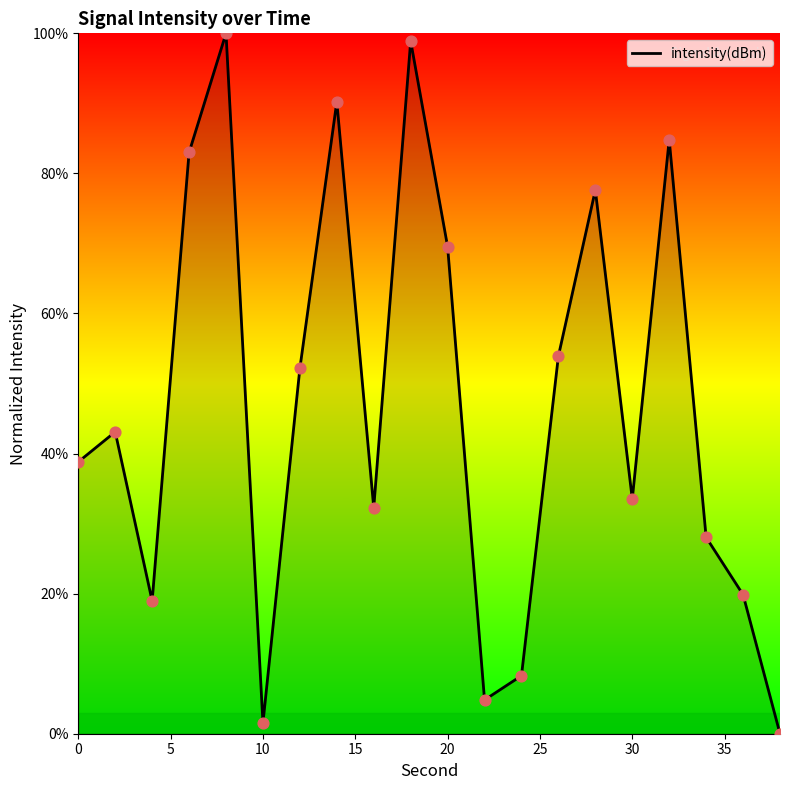

What is the greatest value displayed?

100.0